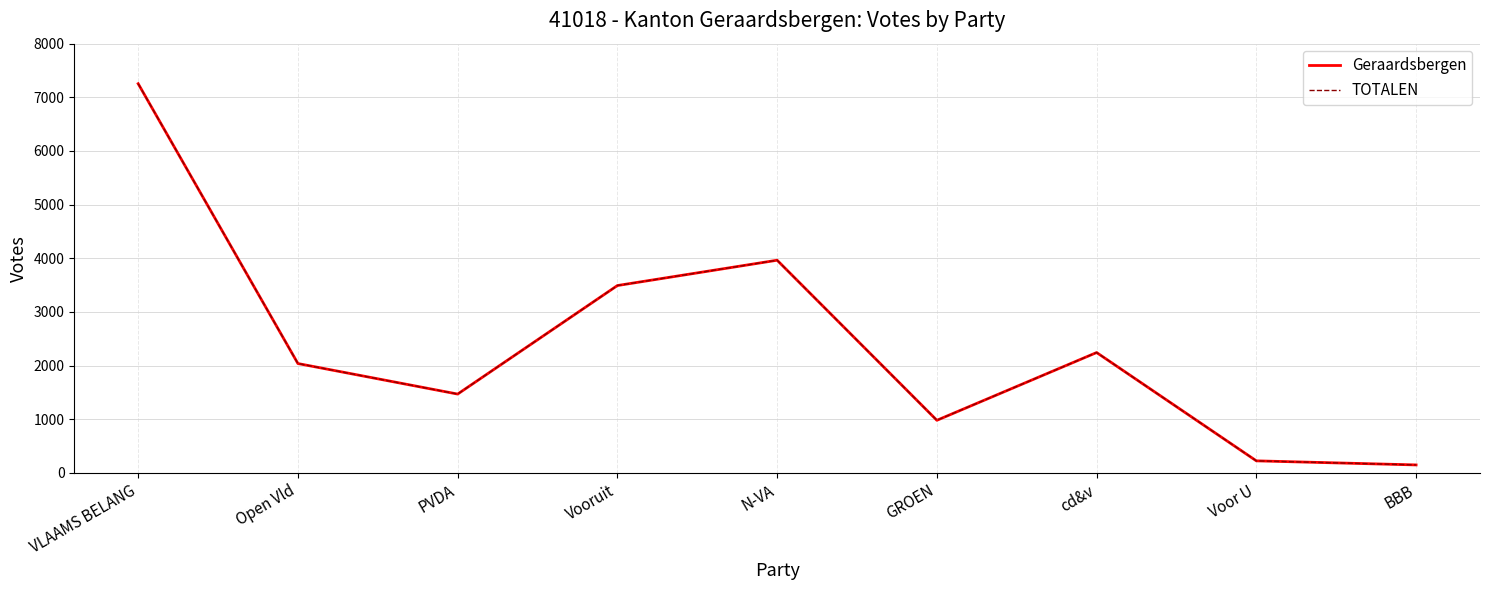

True or false: Geraardsbergen and TOTALEN cross at least once.

False